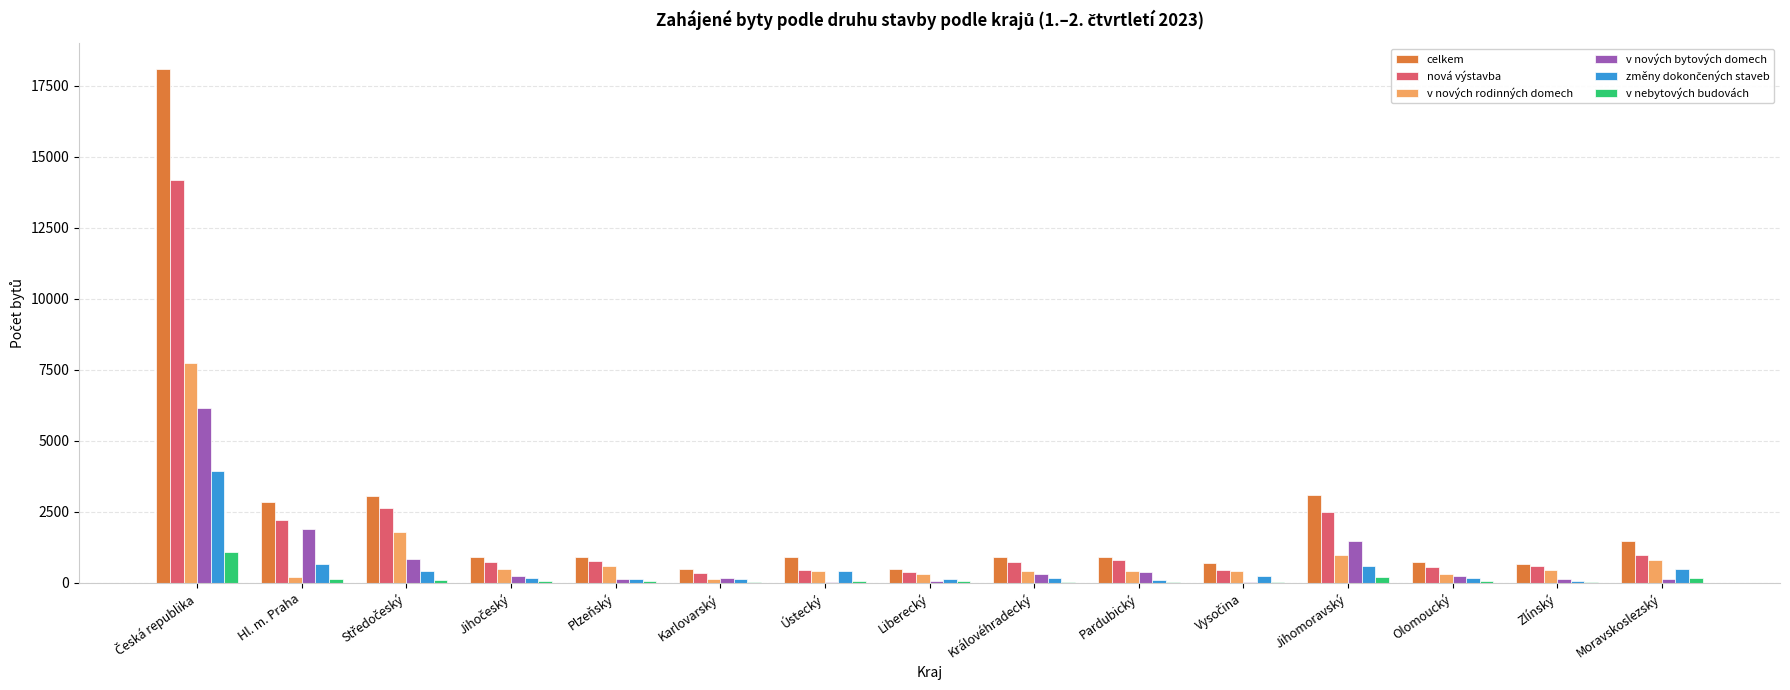

What is the maximum value for v nových rodinných domech?

7753